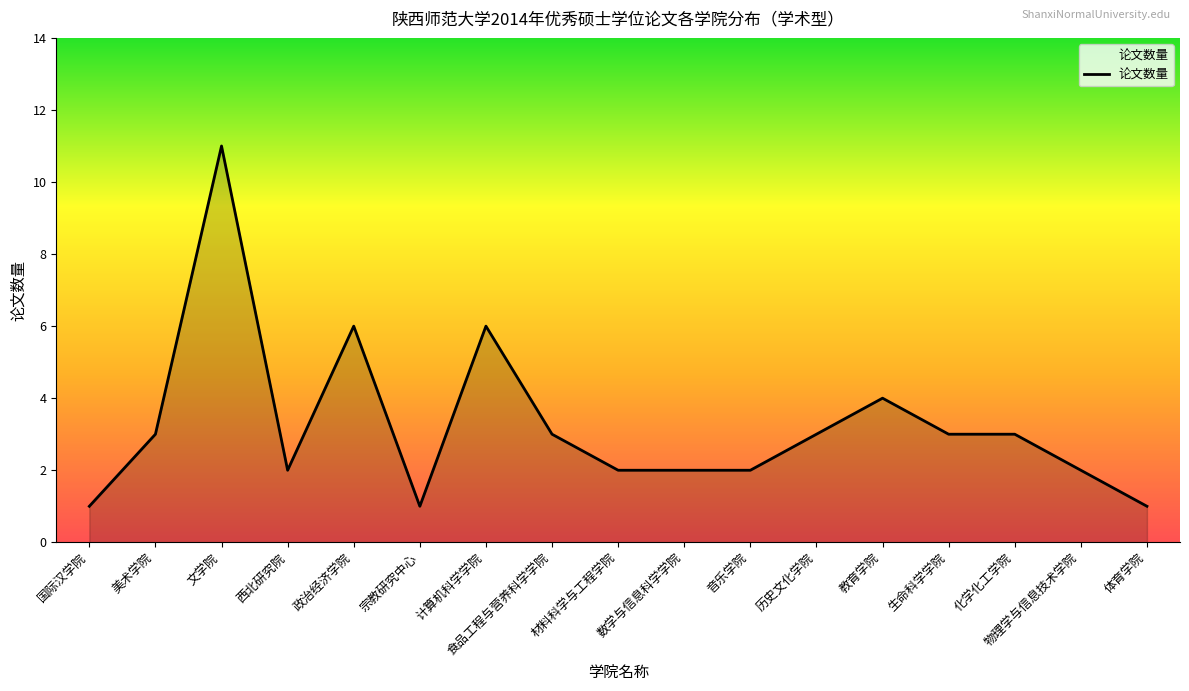

True or false: the data shows 6 at 政治经济学院.

True